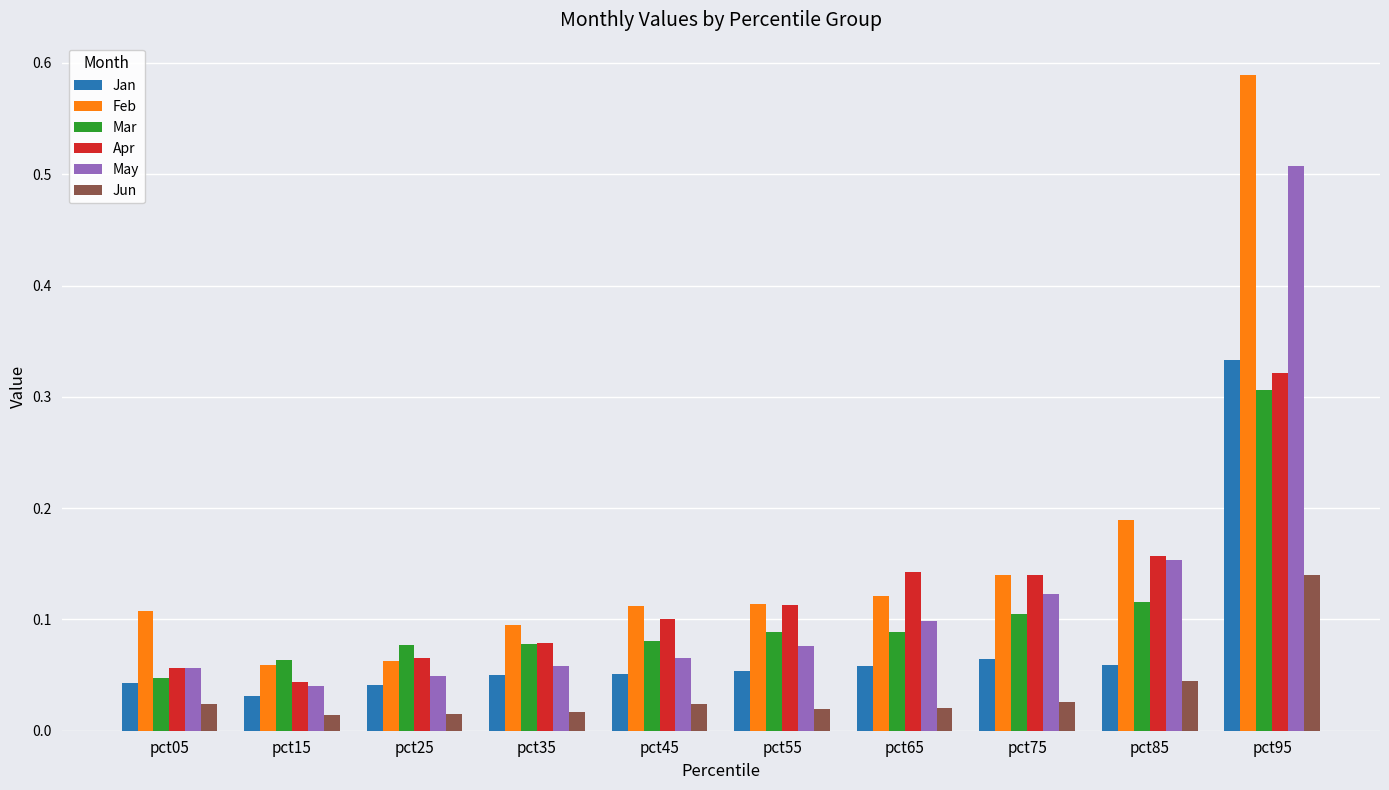

Between pct05 and pct95, which series saw the biggest shift?

Feb